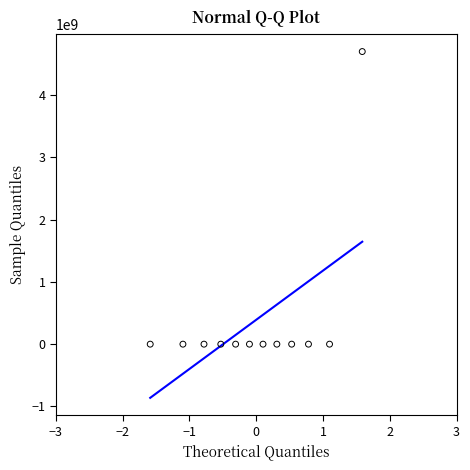

What is the range of Y values (max minus min)?

4700138497